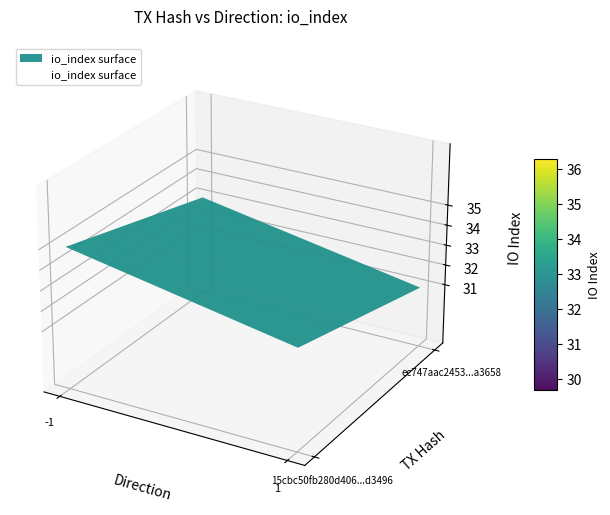

How many negative values does the 15cbc50fb280d406bb8e1e614cfdabcd65d3496 series have?

1